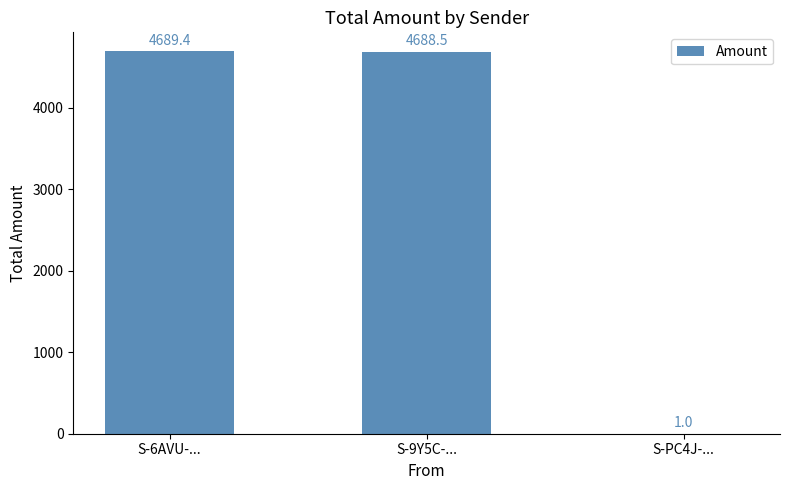

The chart shows a value of 2552.4 at S-6AVU-.... True or false?

False